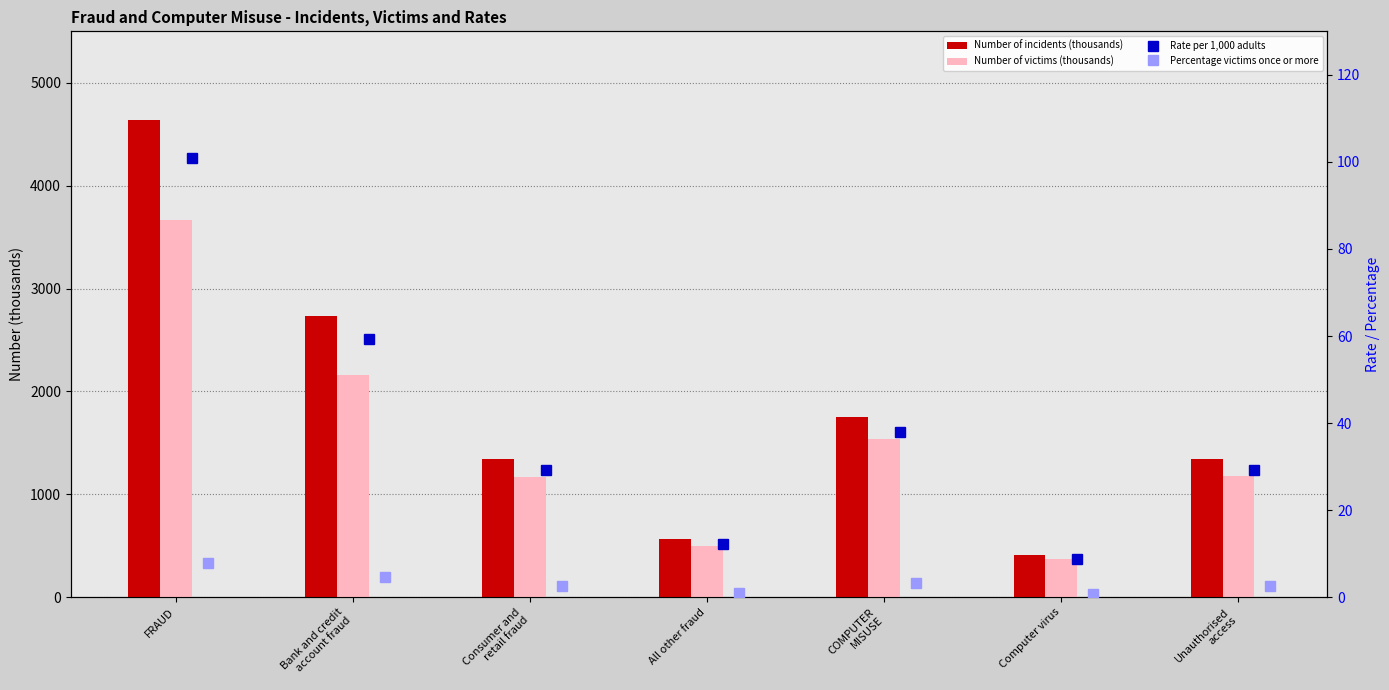

At which category is the sum across all series the highest?

FRAUD